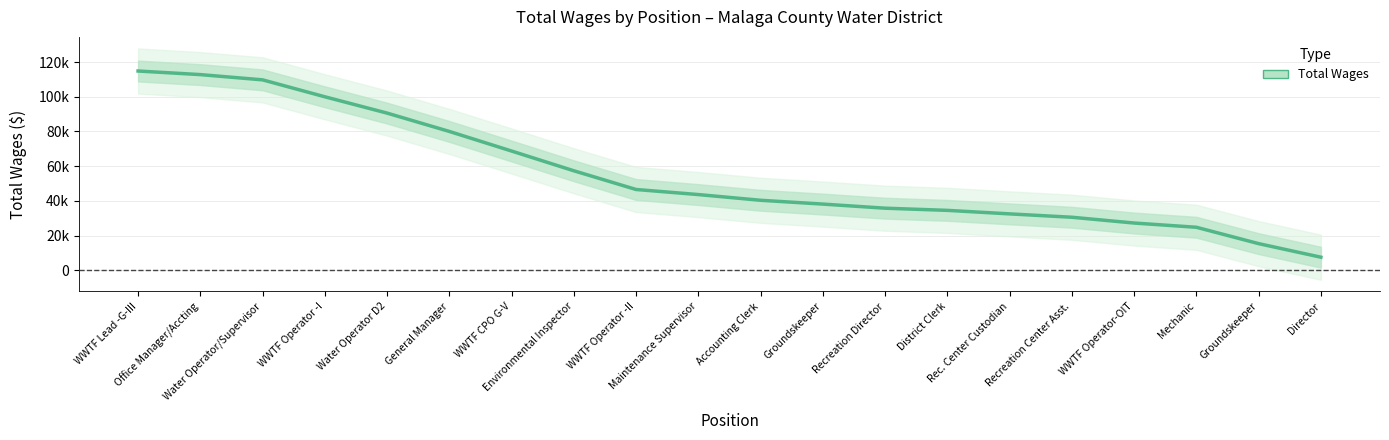

What is the label of the 5th point from the left?

Water Operator D2